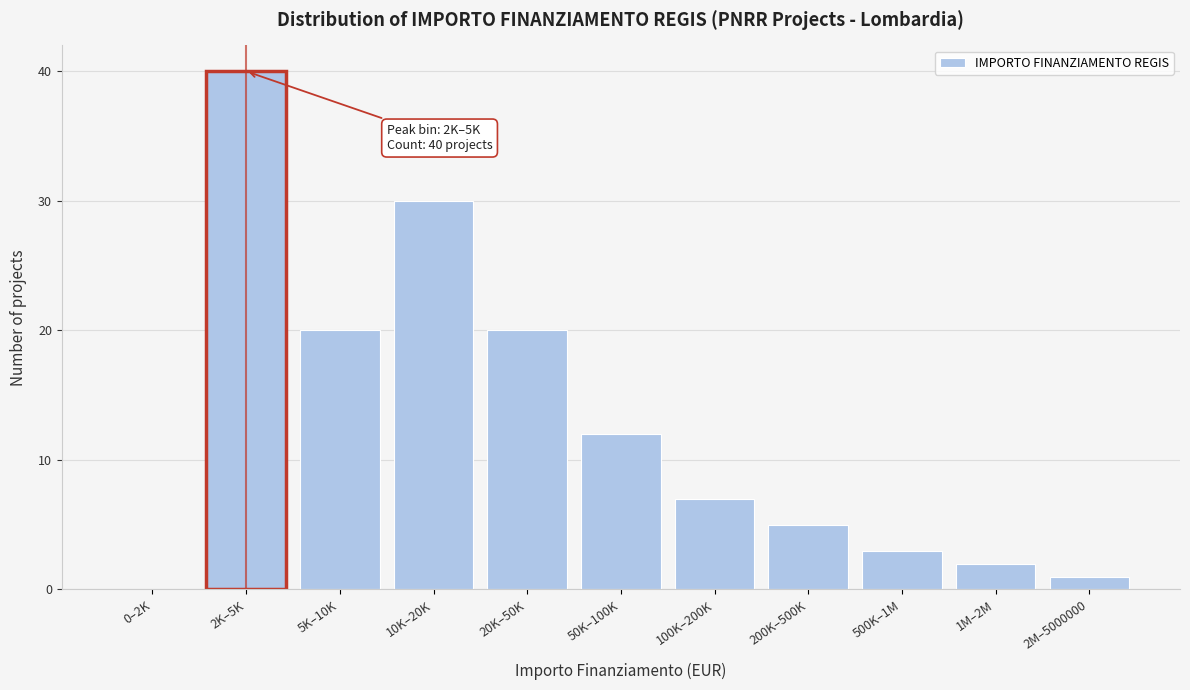

Reading left to right, what are all the values shown in this chart?

0–2K=0	2K–5K=40	5K–10K=20	10K–20K=30	20K–50K=20	50K–100K=12	100K–200K=7	200K–500K=5	500K–1M=3	1M–2M=2	2M–5000000=1